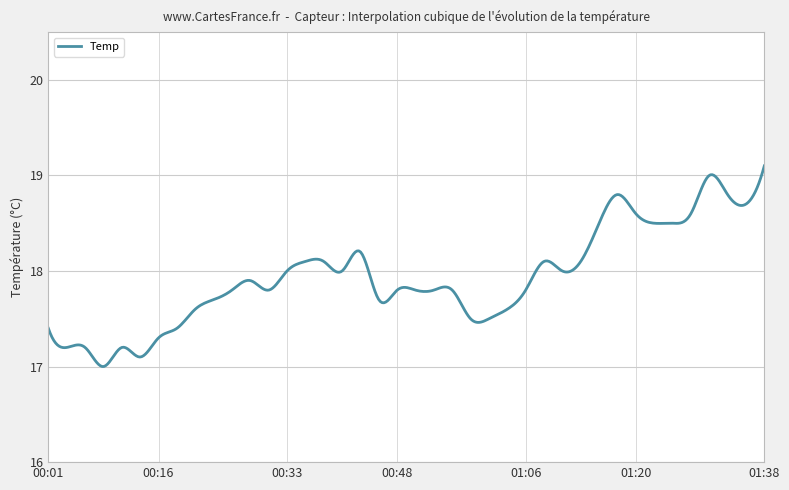

Does the chart display data point markers on the line(s)?

No